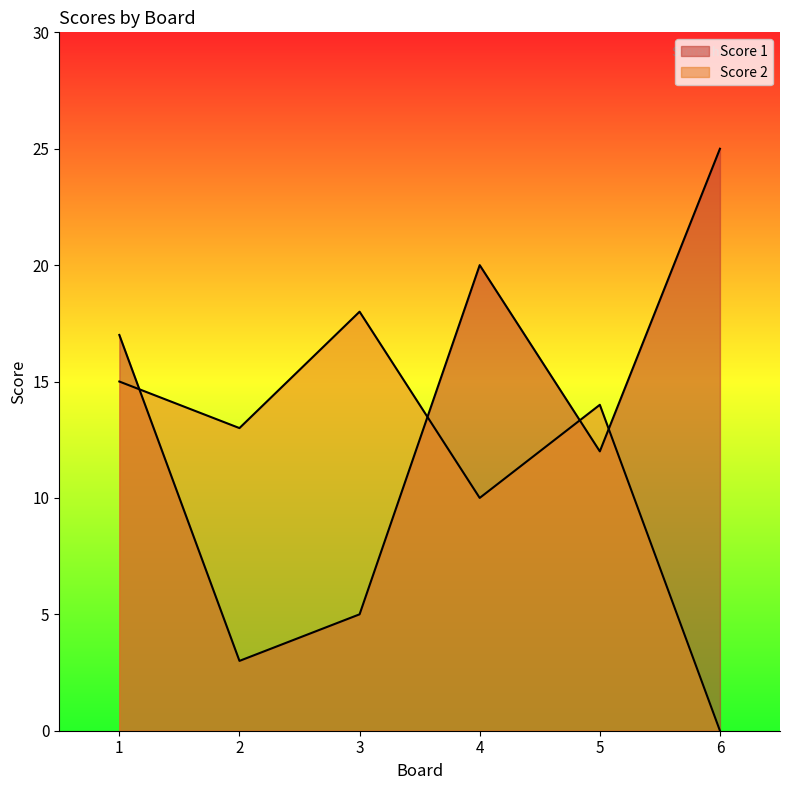

Reading left to right, transcribe all the data shown in this chart.

Score 1: 1=17	2=3	3=5	4=20	5=12	6=25
Score 2: 1=15	2=13	3=18	4=10	5=14	6=0